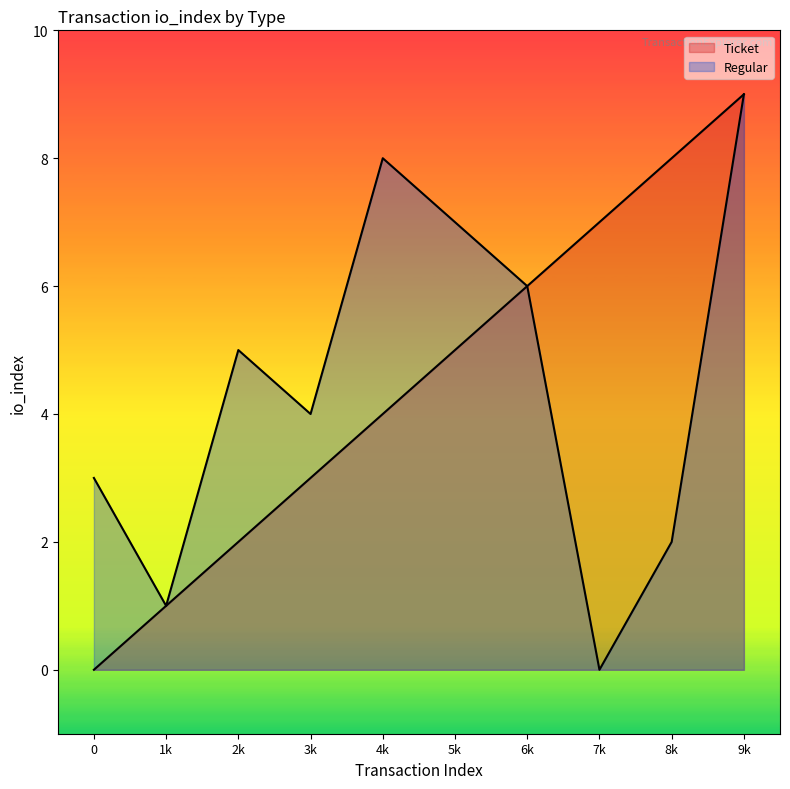

At which category does Regular reach its first local peak?

2k